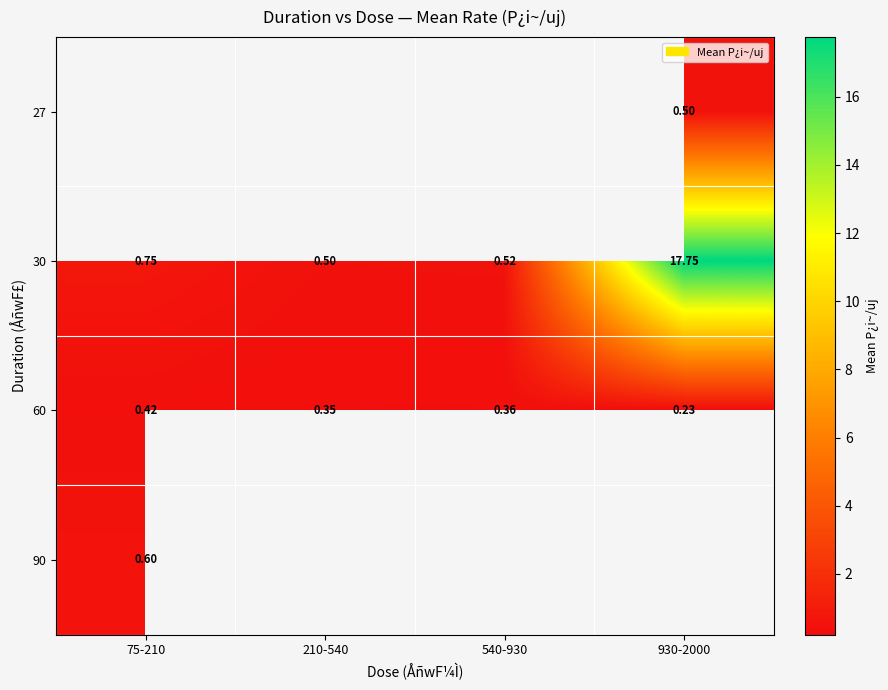

What is the difference between the 60 values at 540-930 and 75-210?

0.1